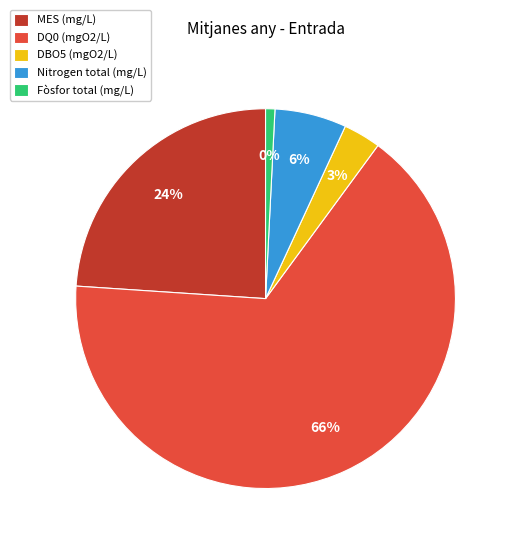

What is the change in value from MES (mg/L) to DQ0 (mgO2/L)?

+423.0